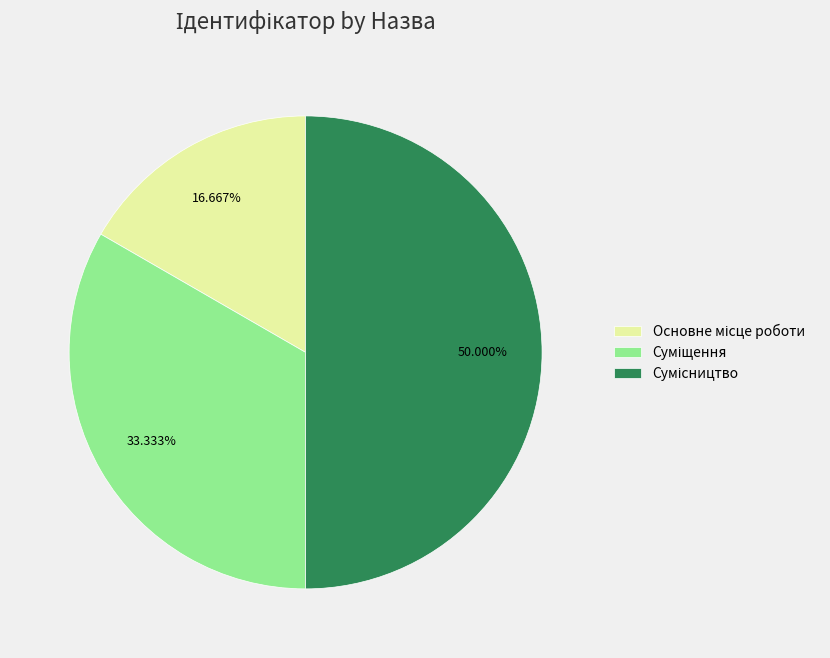

To the nearest percent, what is the difference between the largest and smallest slice percentages?

33%